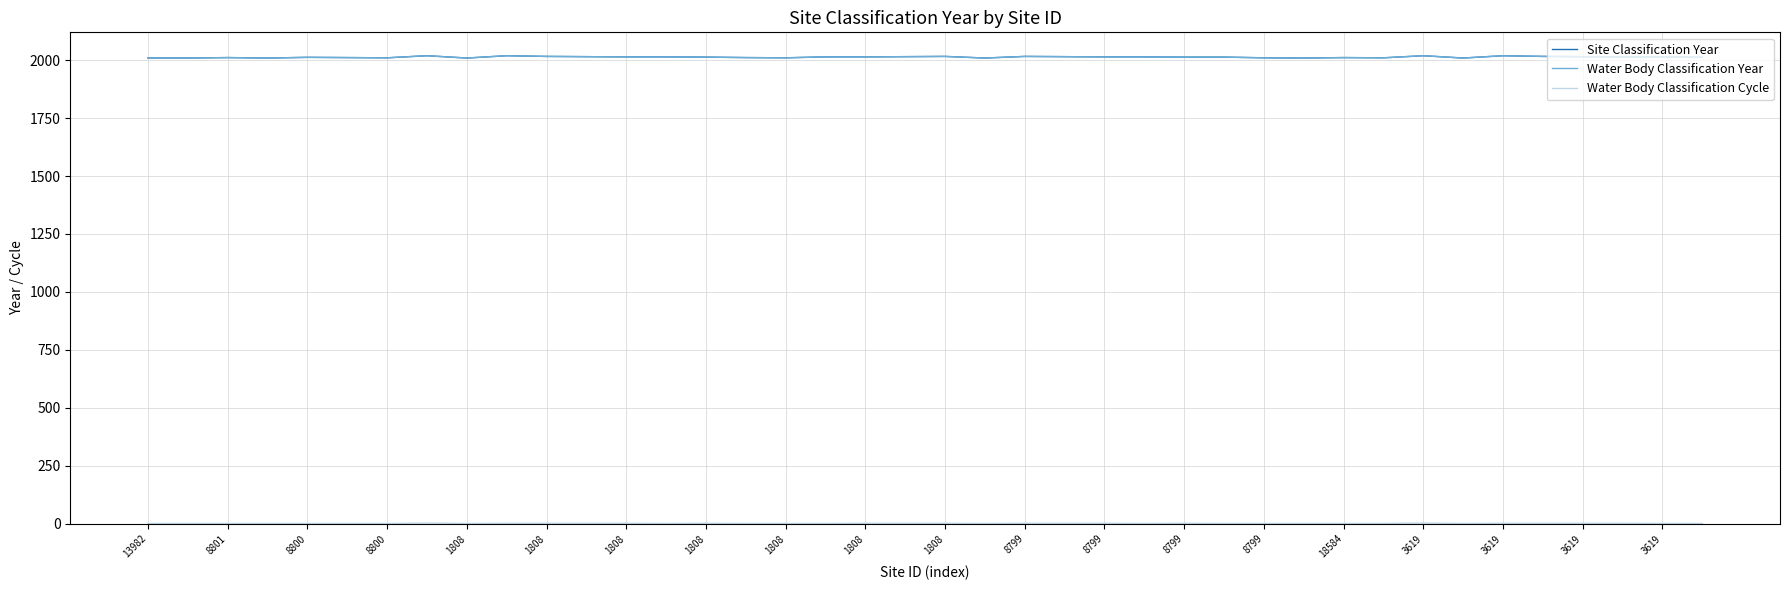

Is this an area chart (filled region under the line)?

No